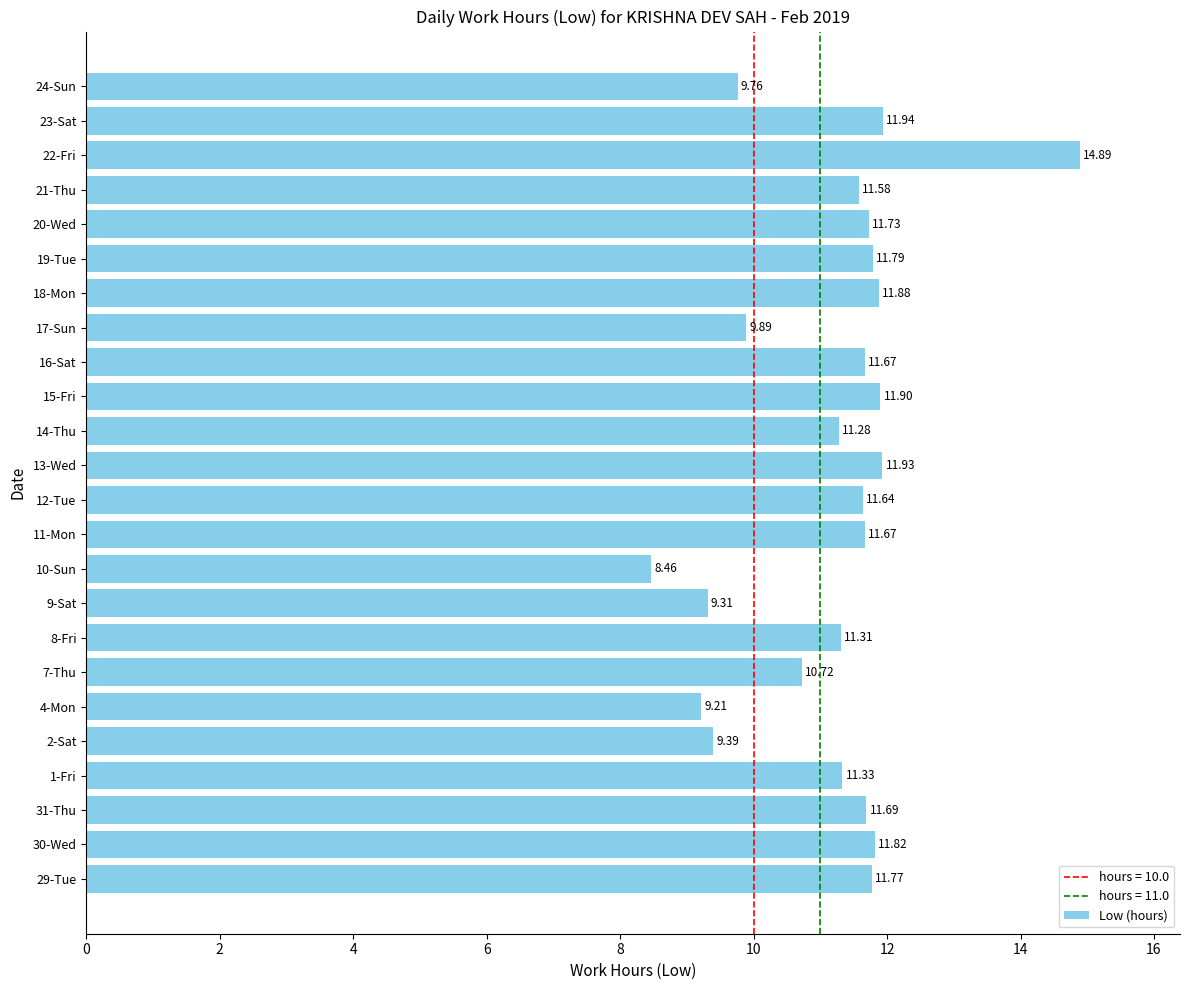

At which category does the chart reach its peak across all series?

22-Fri